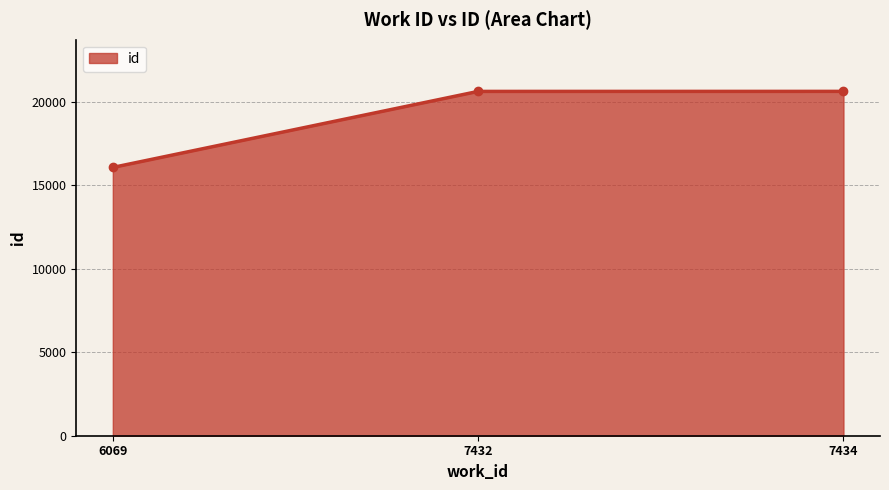

What is the average value?

19106